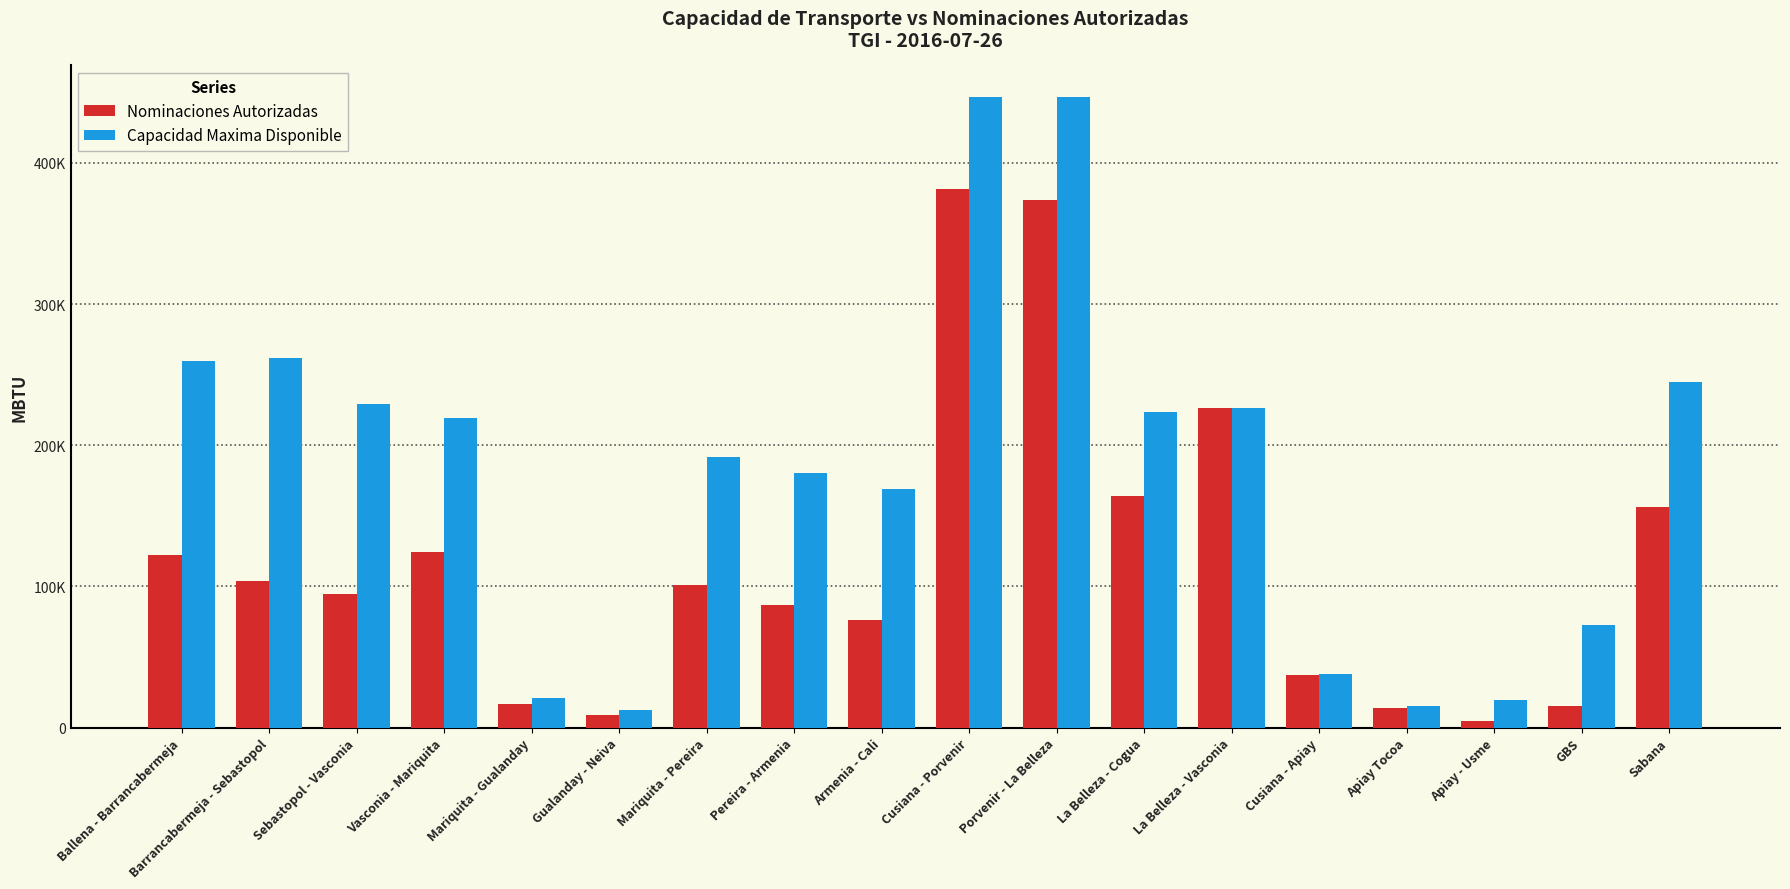

What are all the series names shown in the legend?

Nominaciones Autorizadas, Capacidad Maxima Disponible